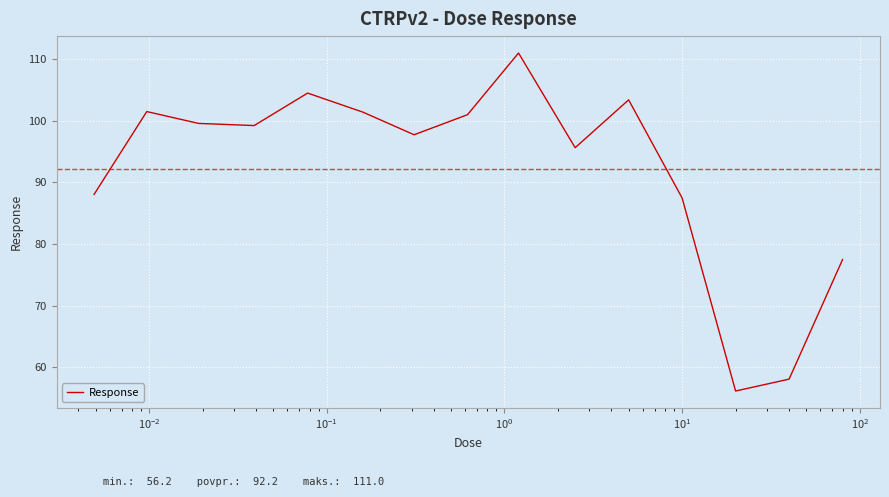

What is the greatest value displayed?

111.0